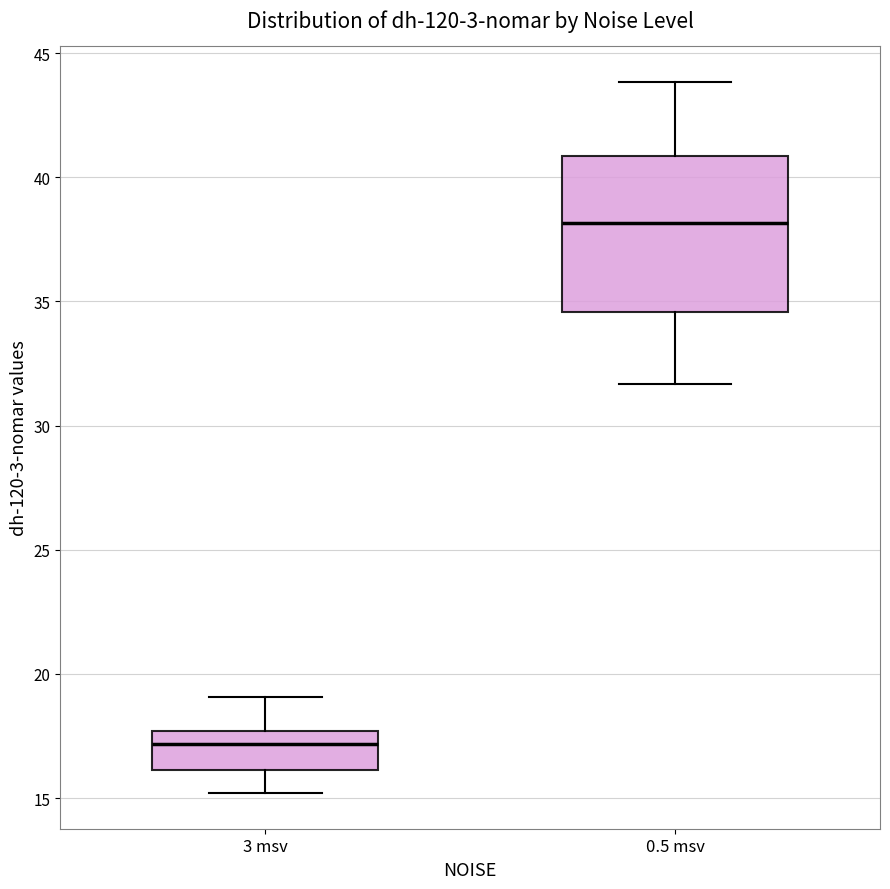

Which box has the highest median line?

0.5 msv